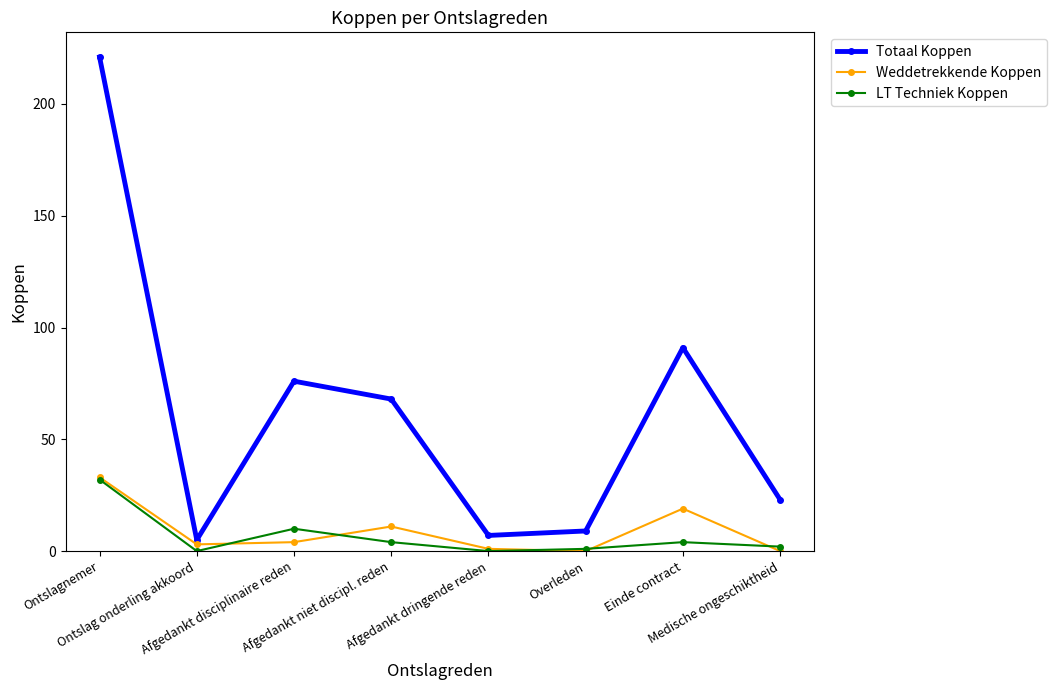

Rank the categories by Totaal Koppen value from lowest to highest.

Ontslag onderling akkoord, Afgedankt dringende reden, Overleden, Medische ongeschiktheid, Afgedankt niet discipl. reden, Afgedankt disciplinaire reden, Einde contract, Ontslagnemer